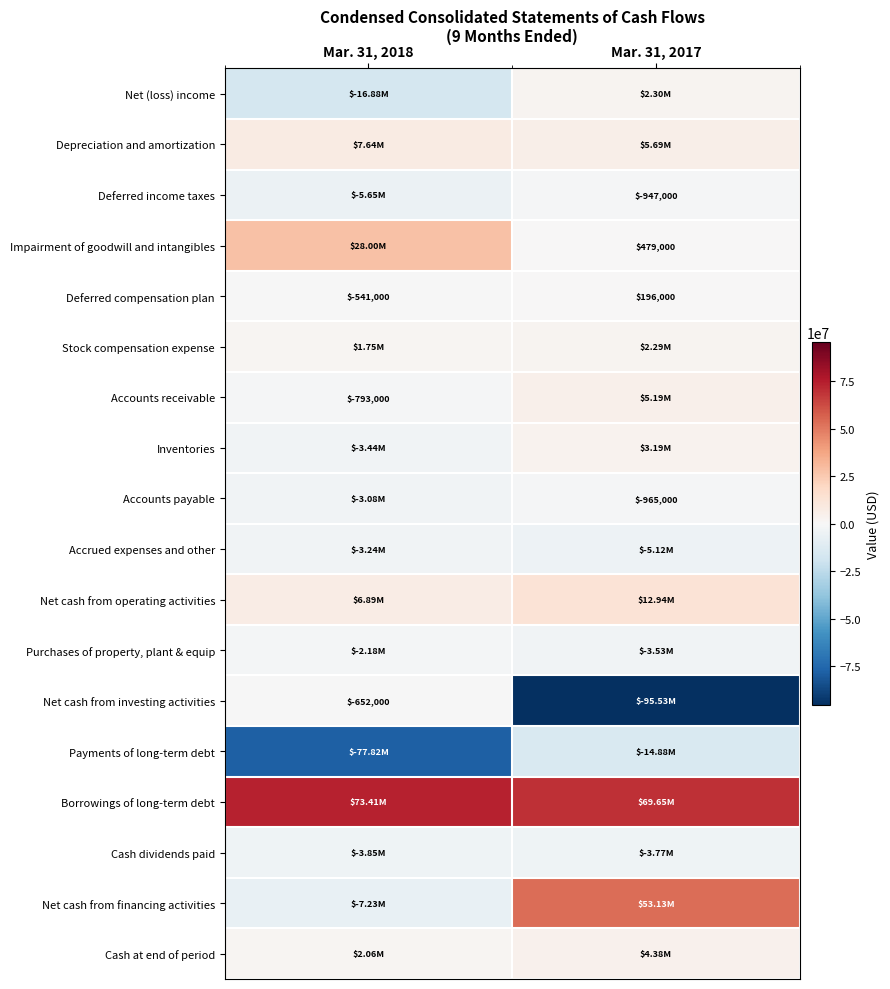

Is it true that Purchases of property, plant & equip equals -5629761 at Mar. 31, 2017?

False